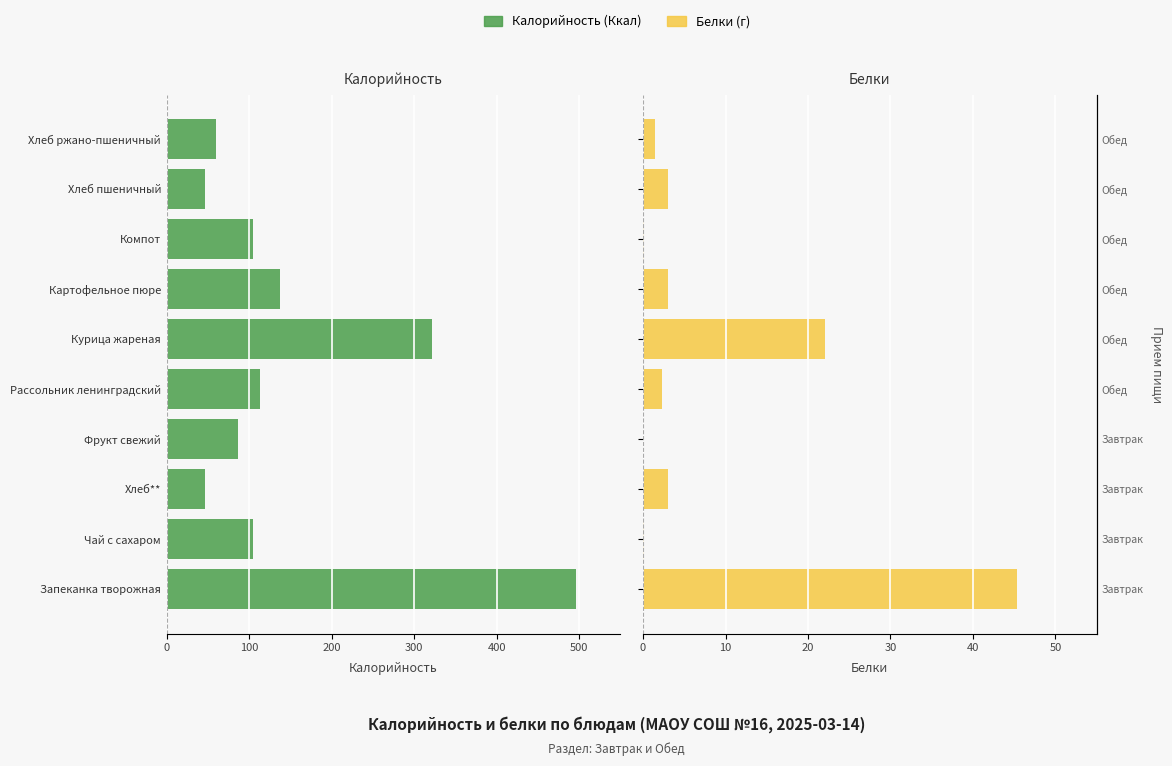

Which has a higher value, Рассольник ленинградский or Хлеб**?

Хлеб**